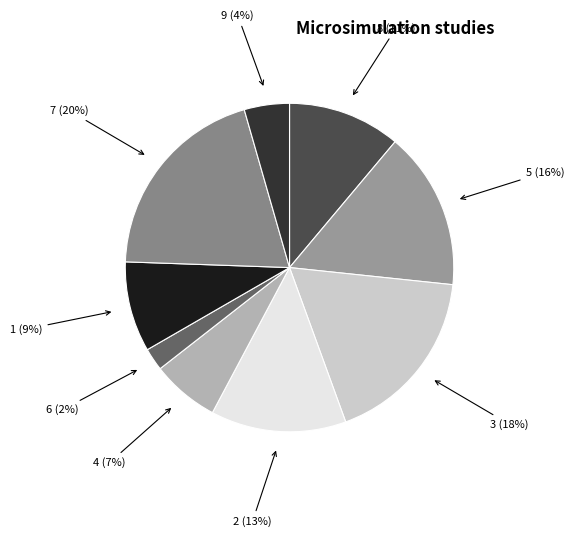

How many slices are in this pie chart?

9